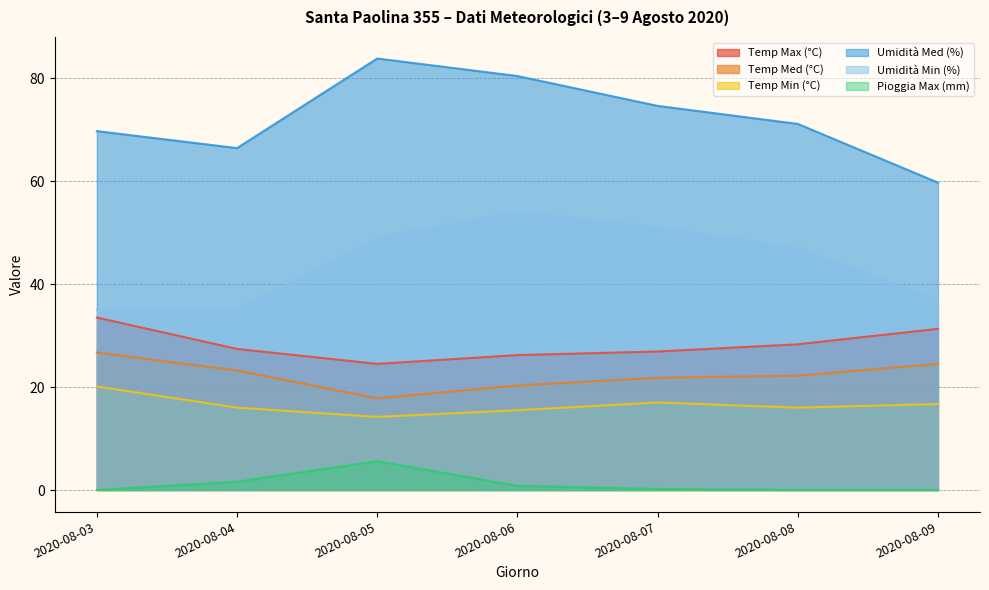

What are all the series names shown in the legend?

Temp Max (°C), Temp Med (°C), Temp Min (°C), Umidità Med (%), Umidità Min (%), Pioggia Max (mm)